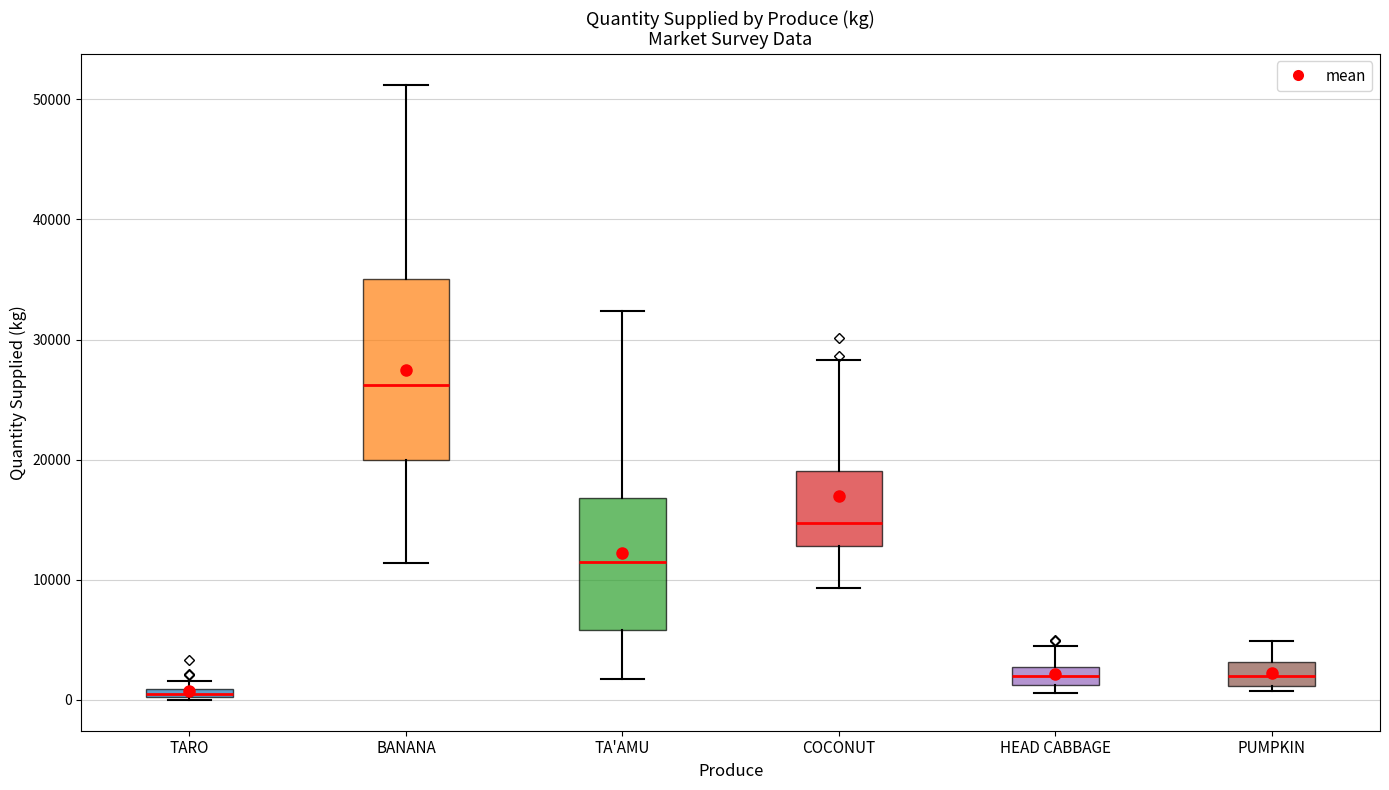

Where is the upper edge of the box for TA'AMU on the y-axis? The values are not printed on the chart, so give them approximately, as read against the axis.

17000